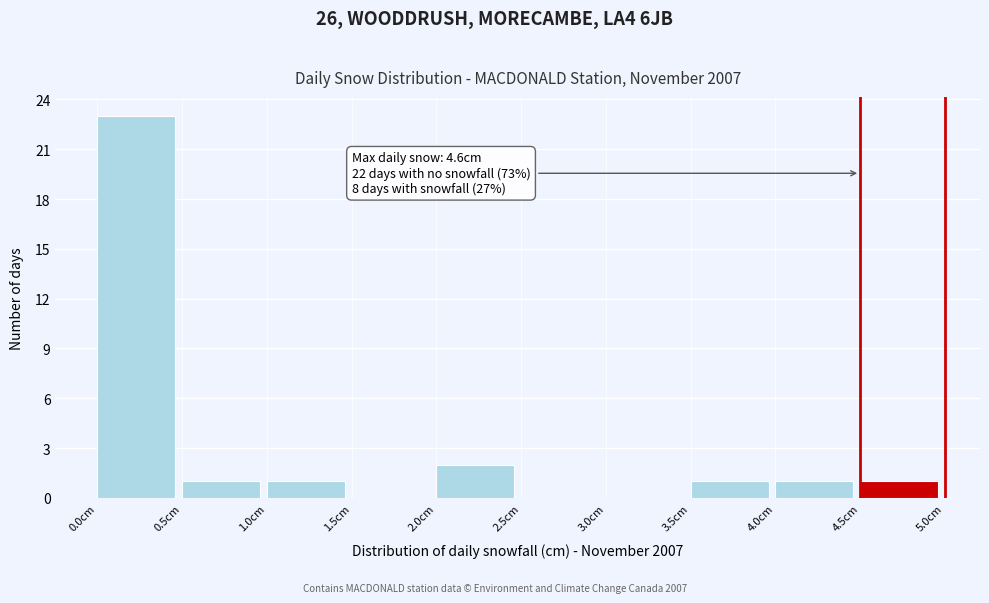

Which range on the x-axis has the tallest bar?

0.0 to 0.5